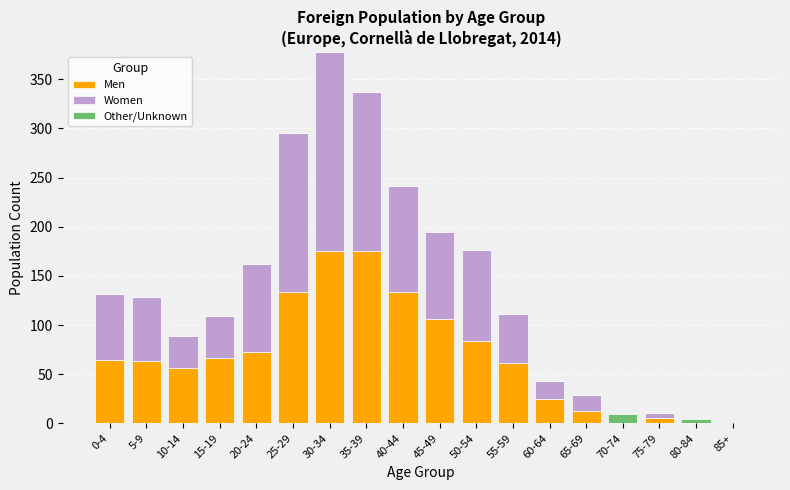

At which category is the sum across all series the highest?

30-34